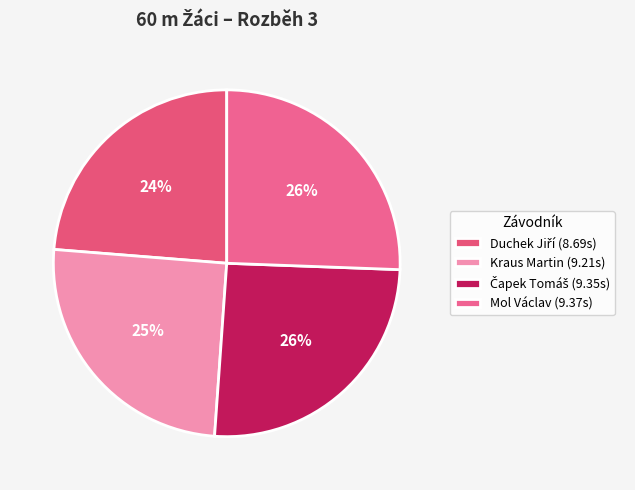

To the nearest percent, what portion does Mol Václav represent?

26%